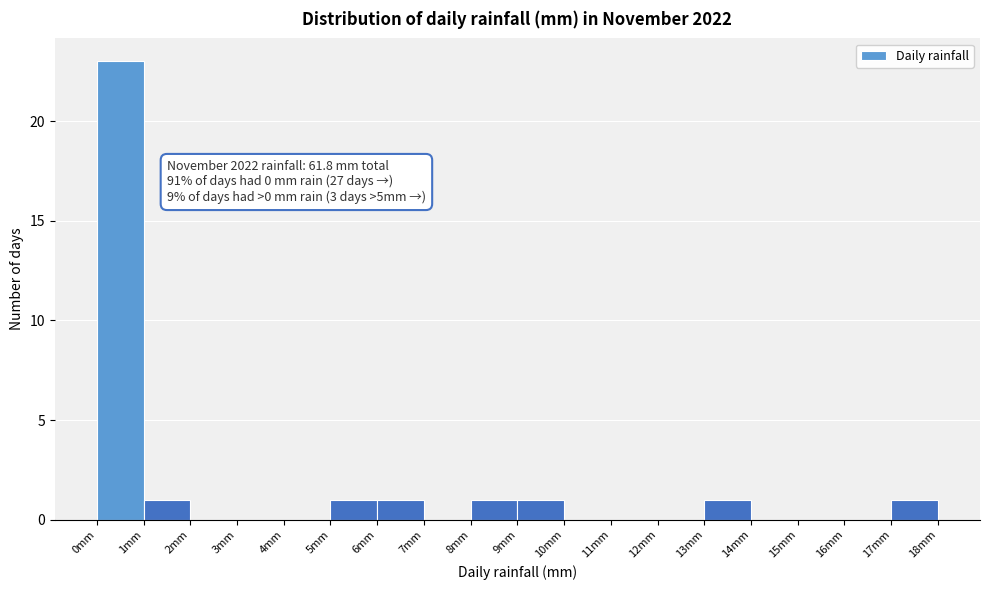

Which range on the x-axis has the tallest bar?

0 to 1